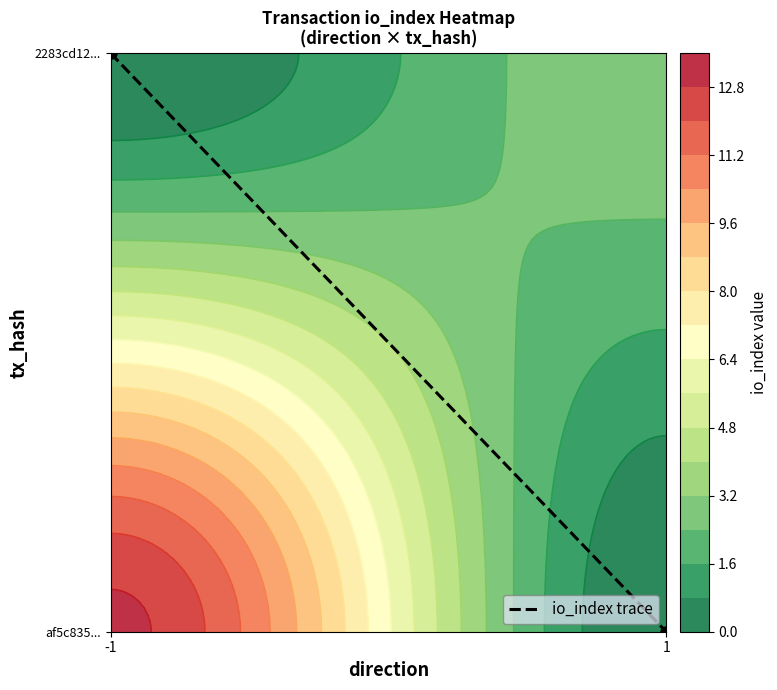

List the labels in order of value, largest first.

-1, 1